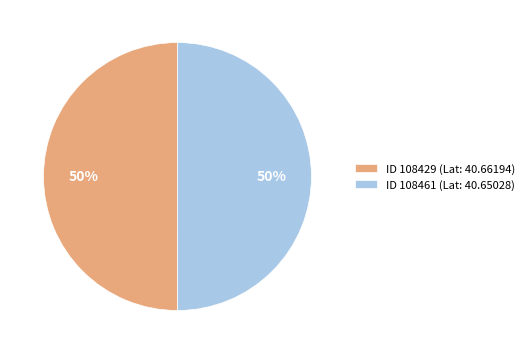

How many segments does this pie chart have?

2